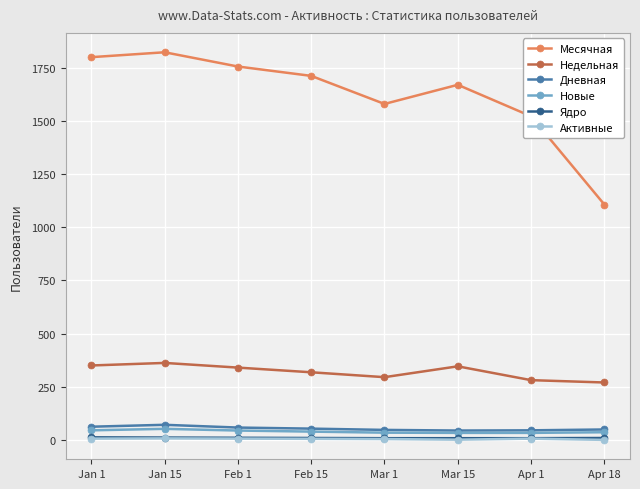

True or false: Недельная and Месячная cross at least once.

False